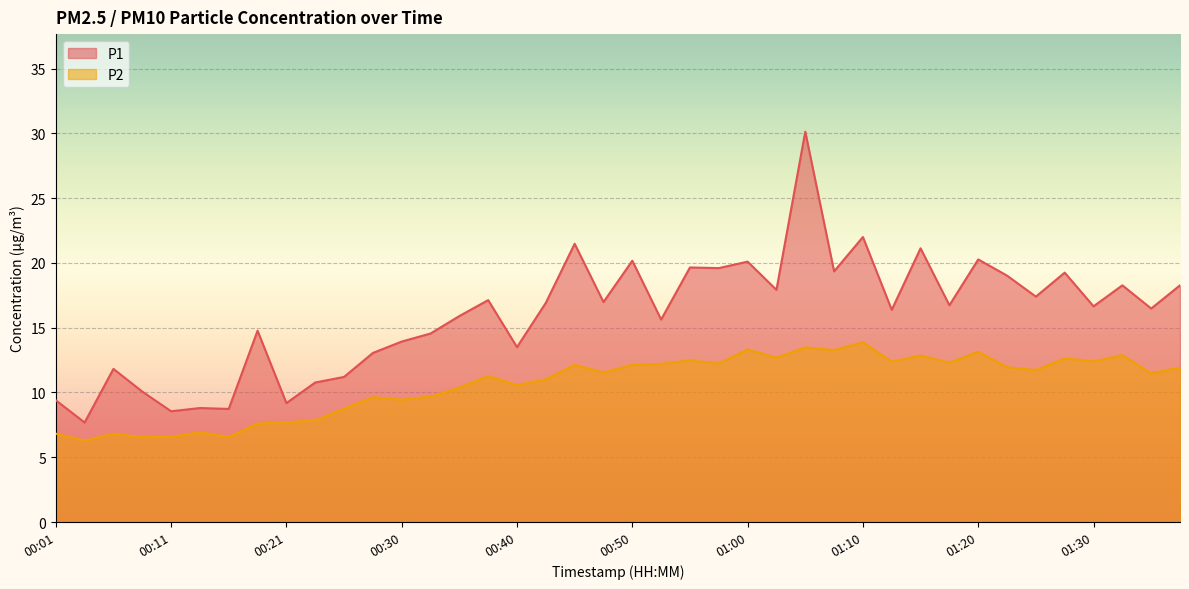

What are all the series names shown in the legend?

P1, P2